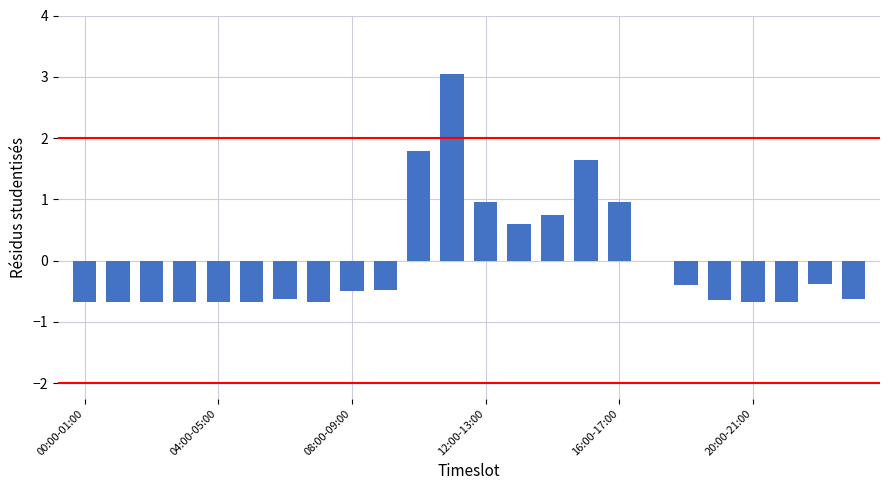

What is the maximum value shown in the chart?

3.1